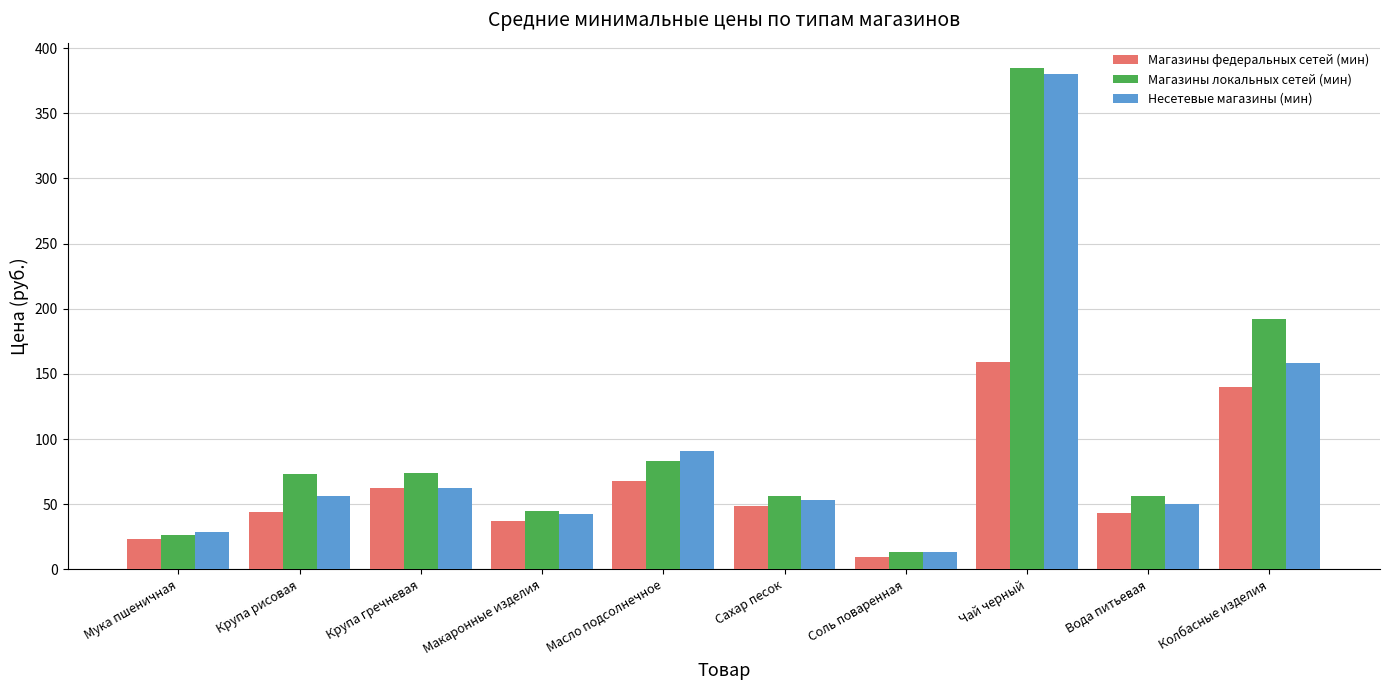

Count the number of data series in this chart.

3